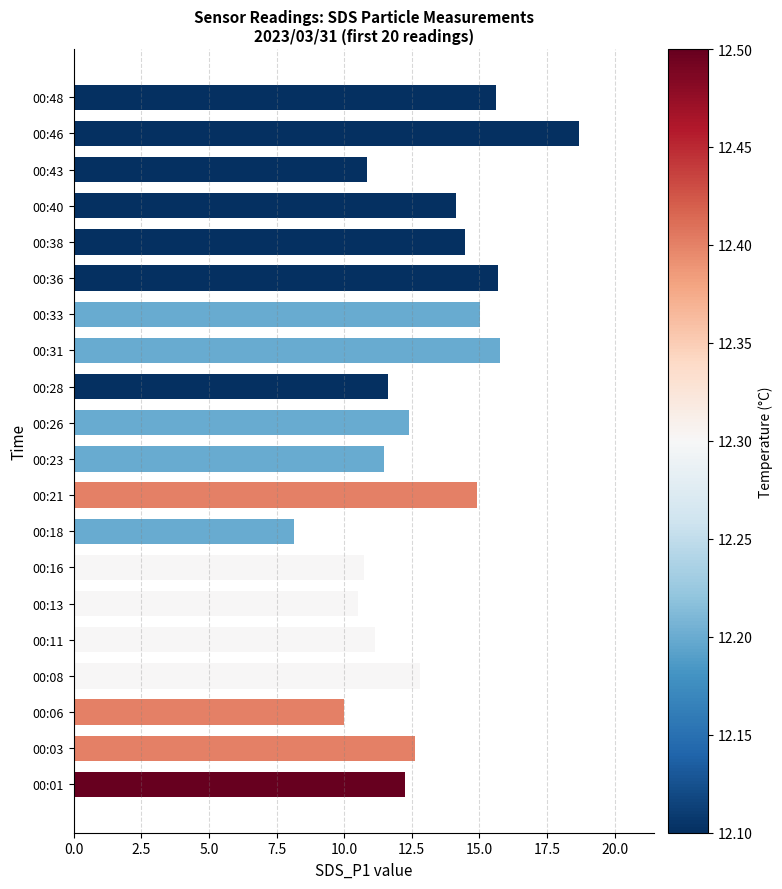

Which label corresponds to the smallest value in the chart?

00:18